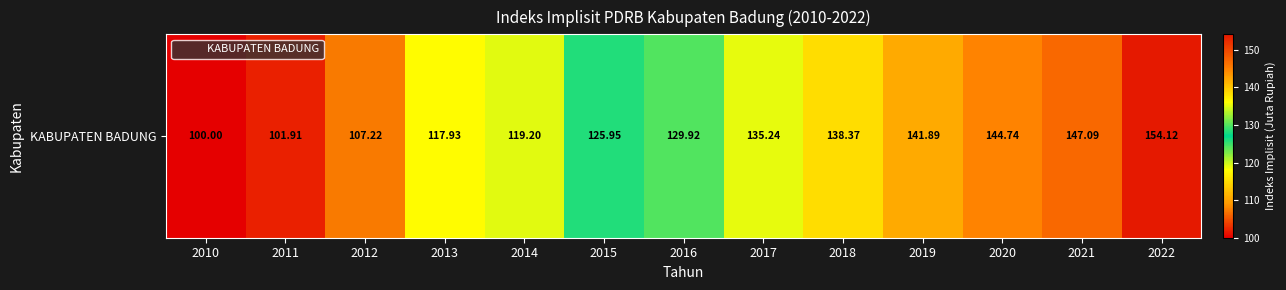

How many values exceed 129?

7